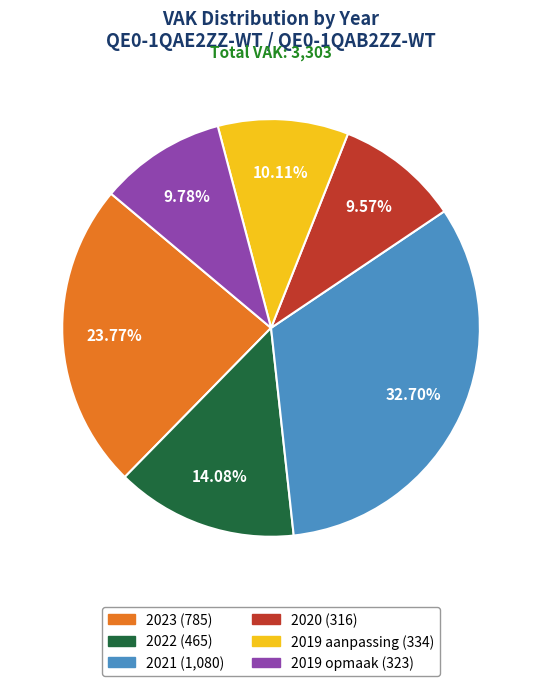

Which has a higher value, 2019 aanpassing (334) or 2021 (1,080)?

2021 (1,080)